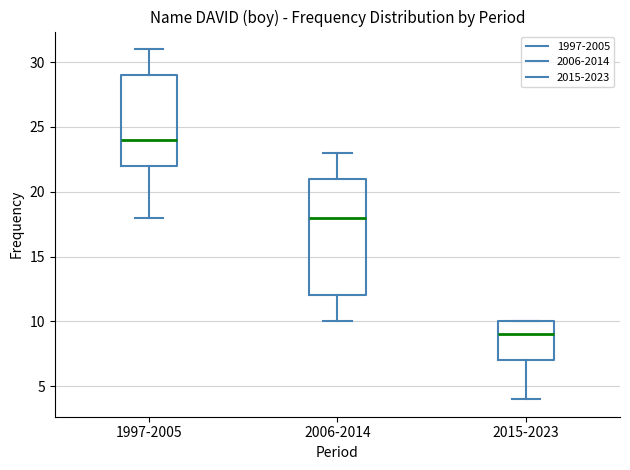

Where does the median line of the box for 1997-2005 sit on the y-axis? The values are not printed on the chart, so give them approximately, as read against the axis.

24